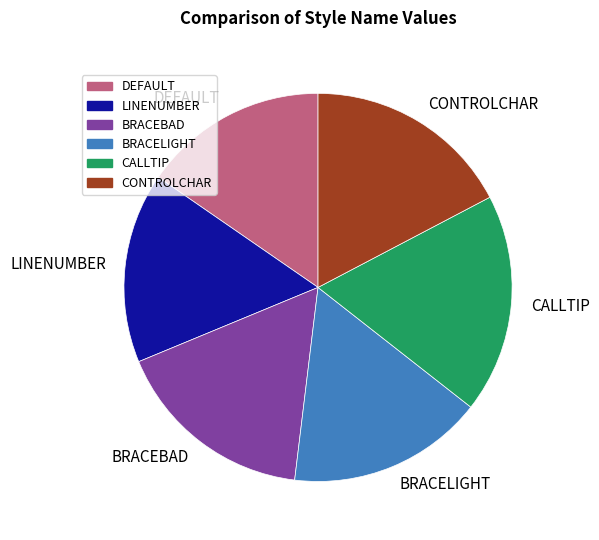

Which category has the biggest portion of the pie?

CALLTIP